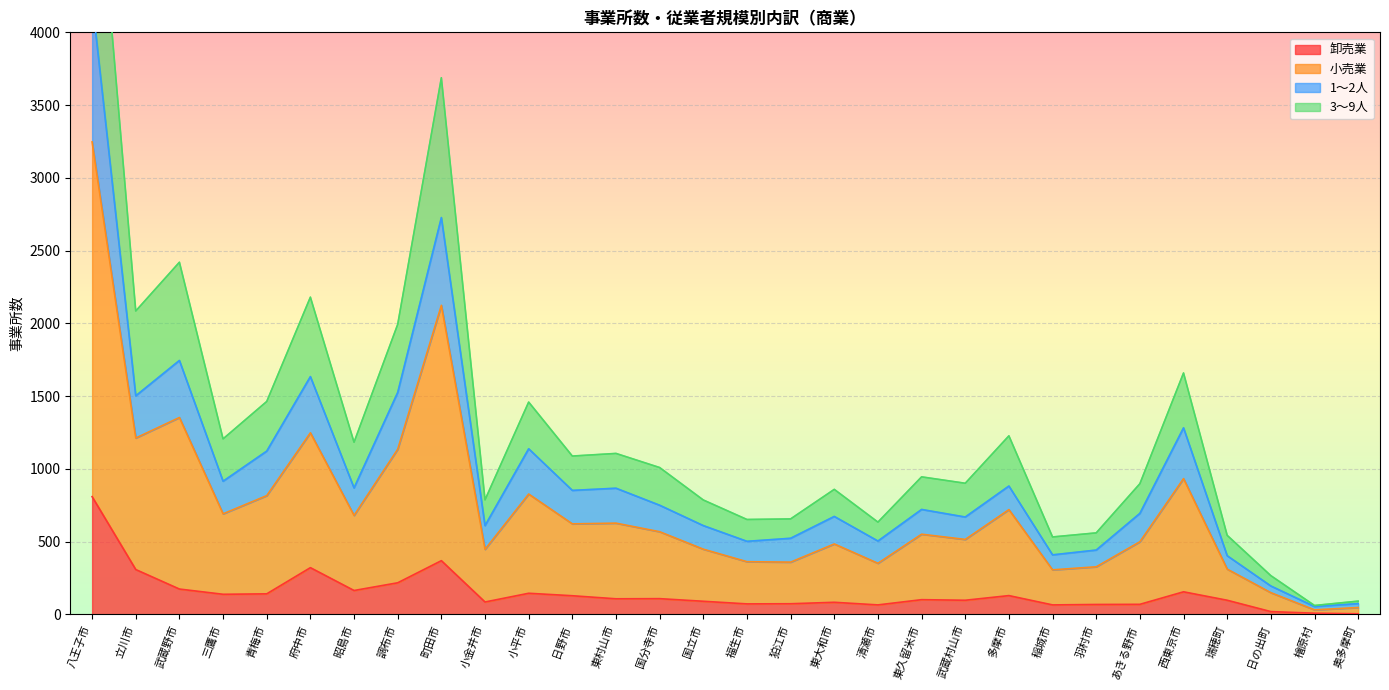

Which label corresponds to the smallest value in the chart?

奥多摩町